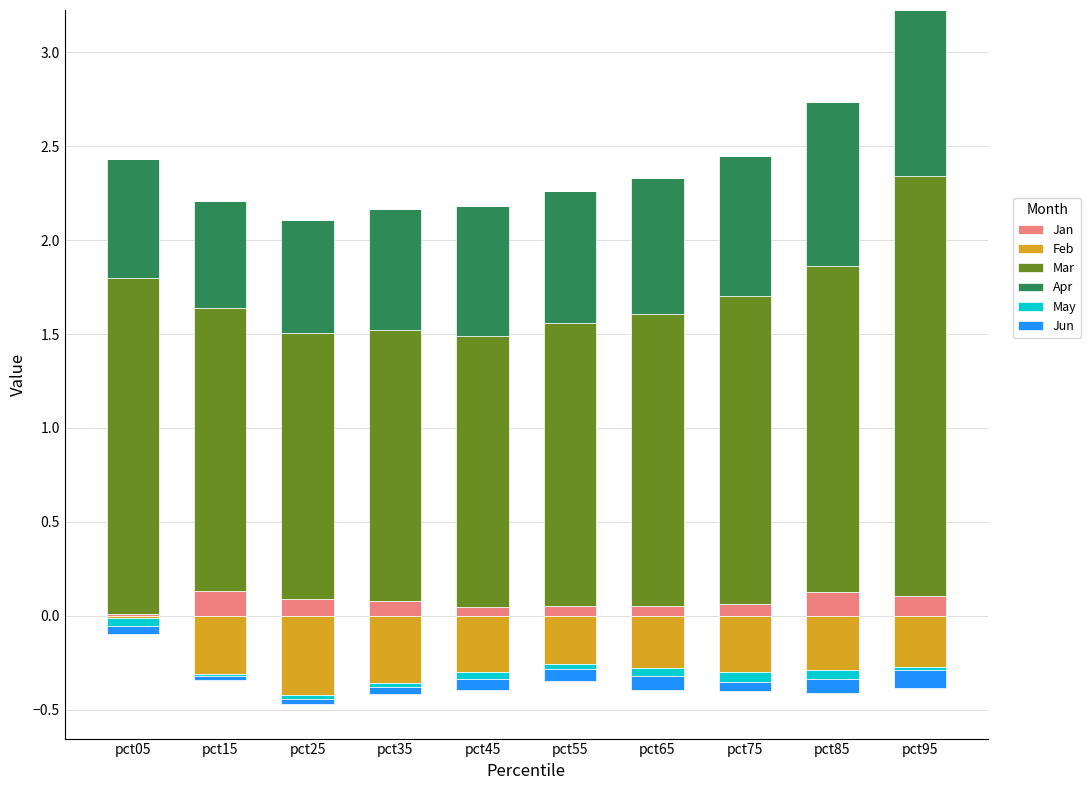

At how many categories does at least one series exceed 1?

10